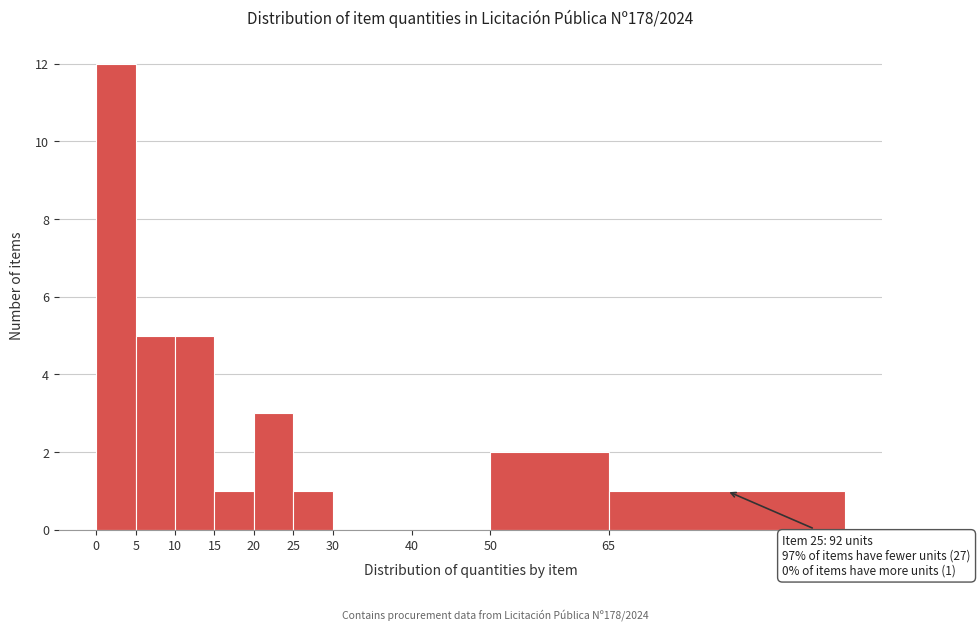

Over which range of the x-axis is the bar tallest?

0 to 5